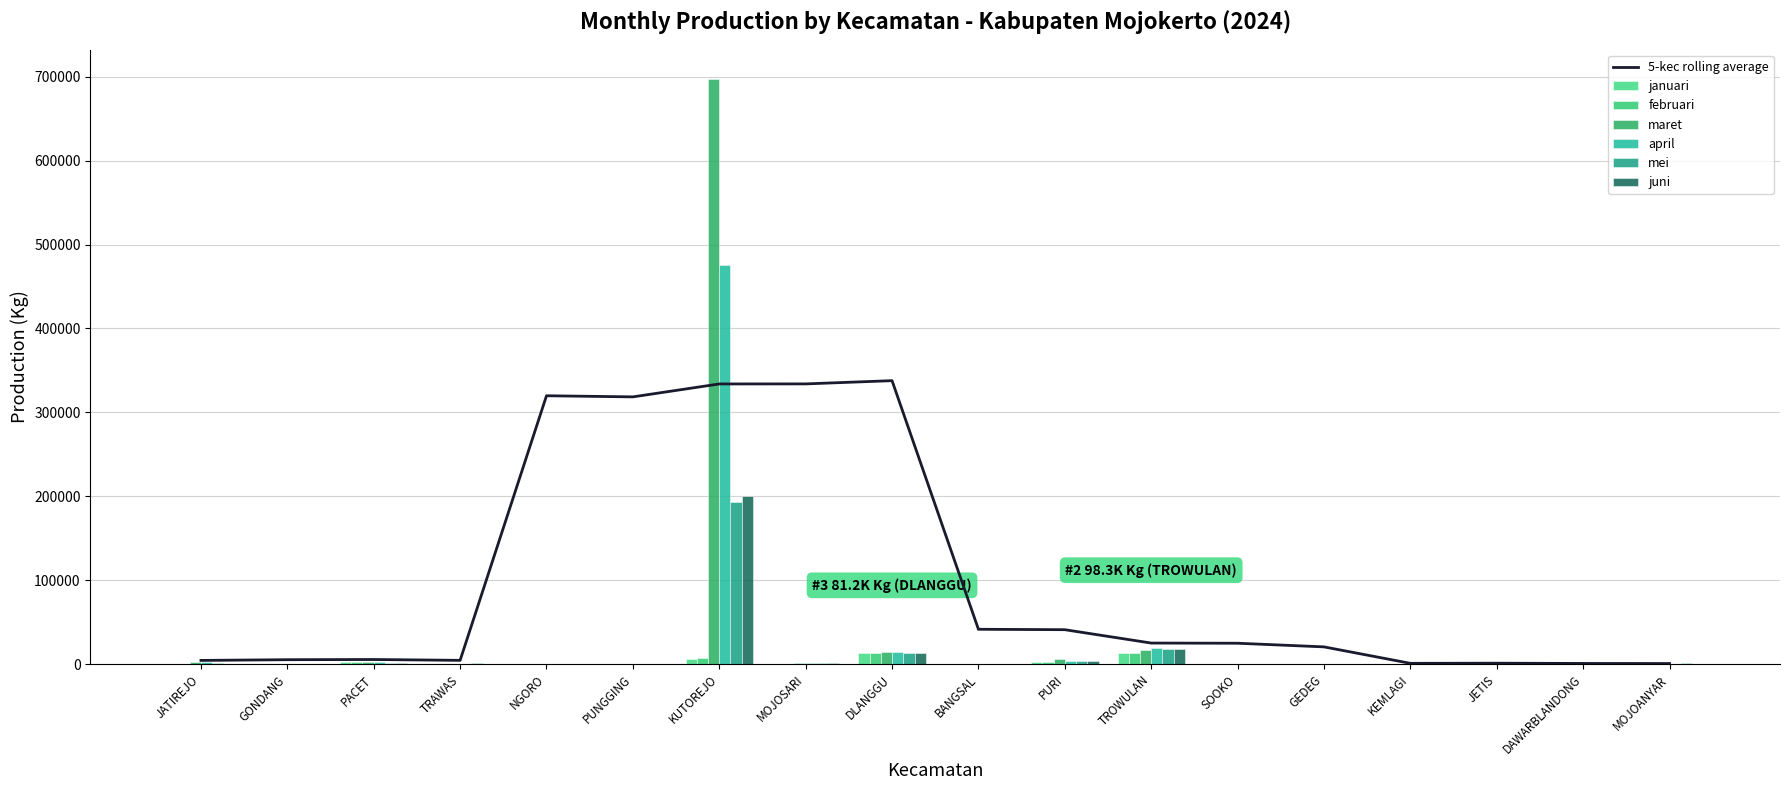

At how many categories does at least one series exceed 86028?

1